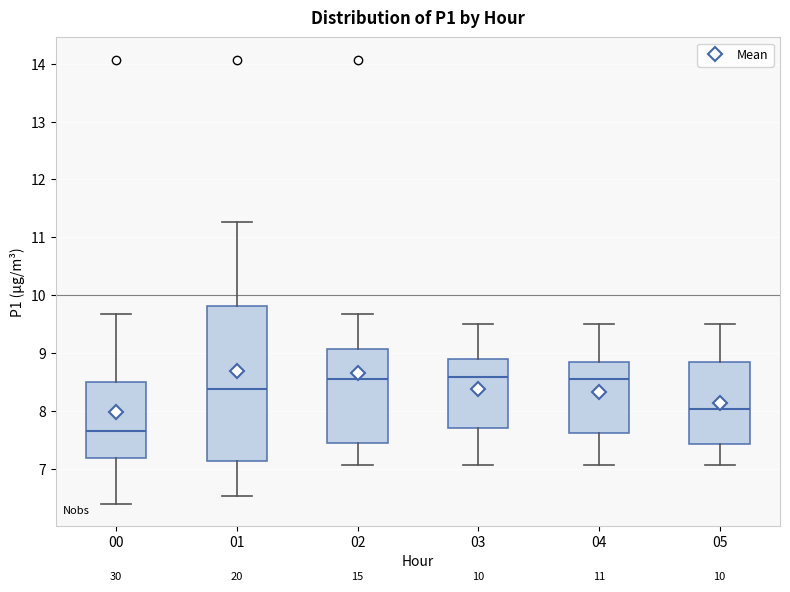

Which box is the tallest, from its lower edge to its upper edge?

01